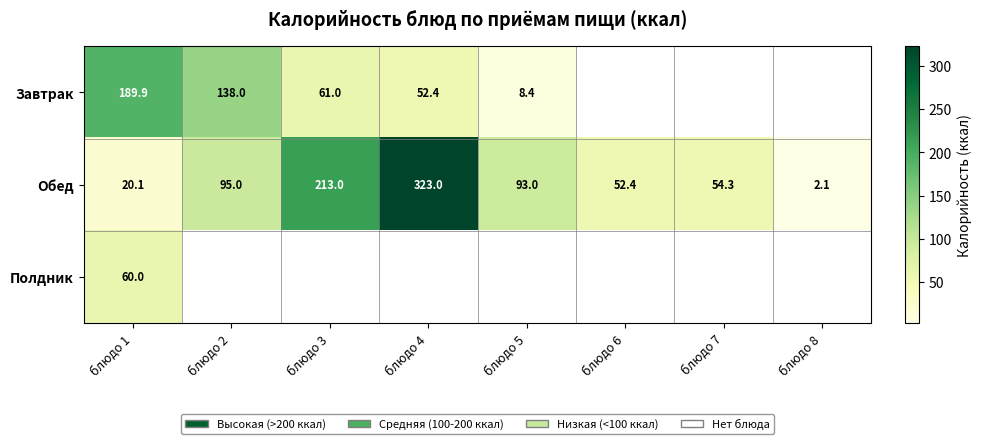

True or false: Обед has a value of 23.7 at блюдо 2.

False